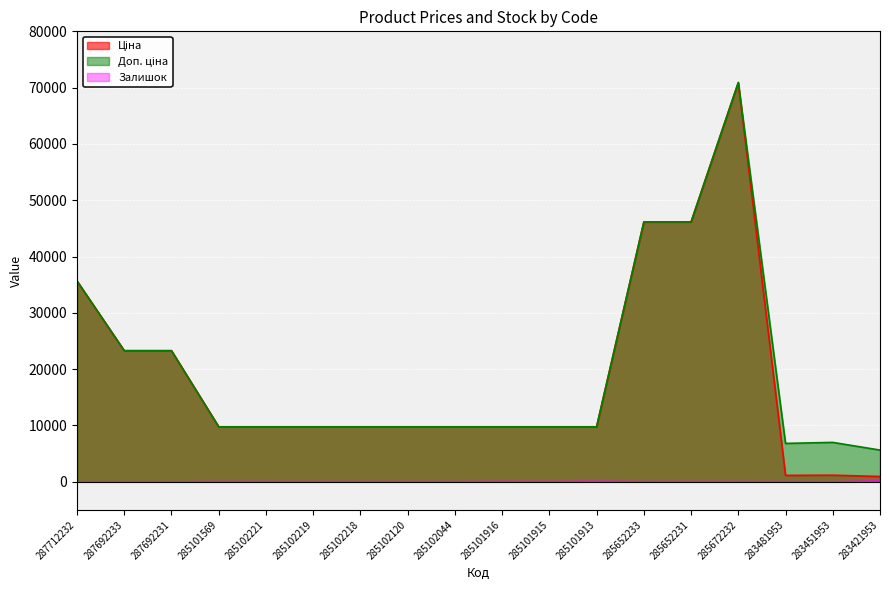

How many lines are shown in the chart?

3